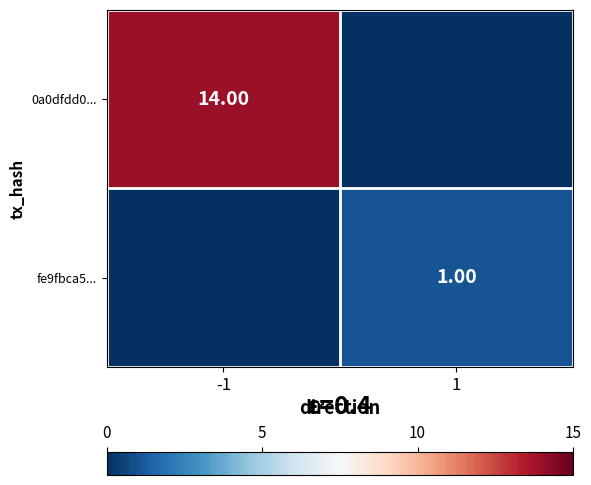

Is the value of 0a0dfdd0... at -1 greater than the value of fe9fbca5... at 1?

Yes